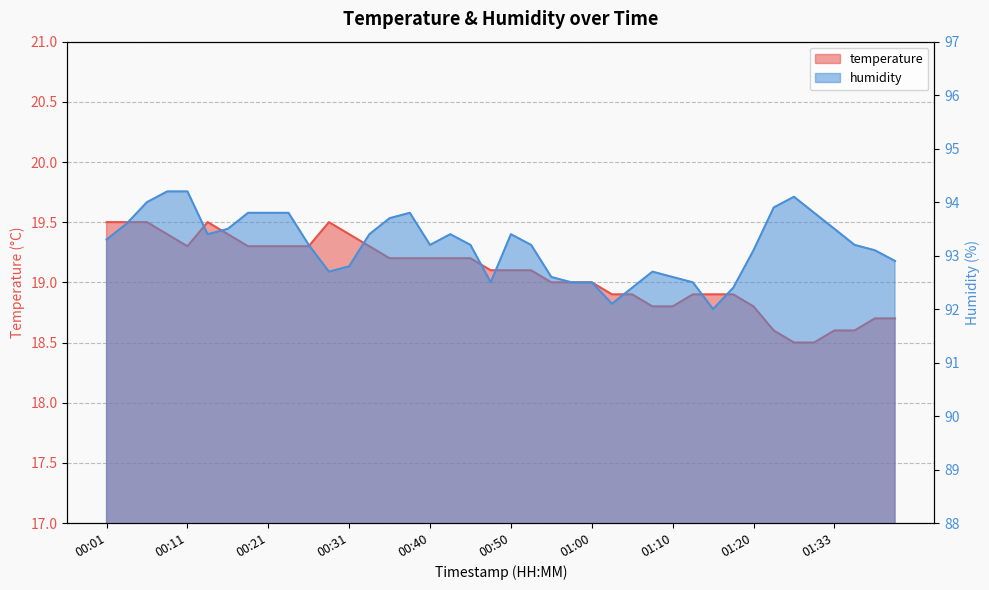

What is the difference between the second highest and minimum values in the humidity series?

2.2